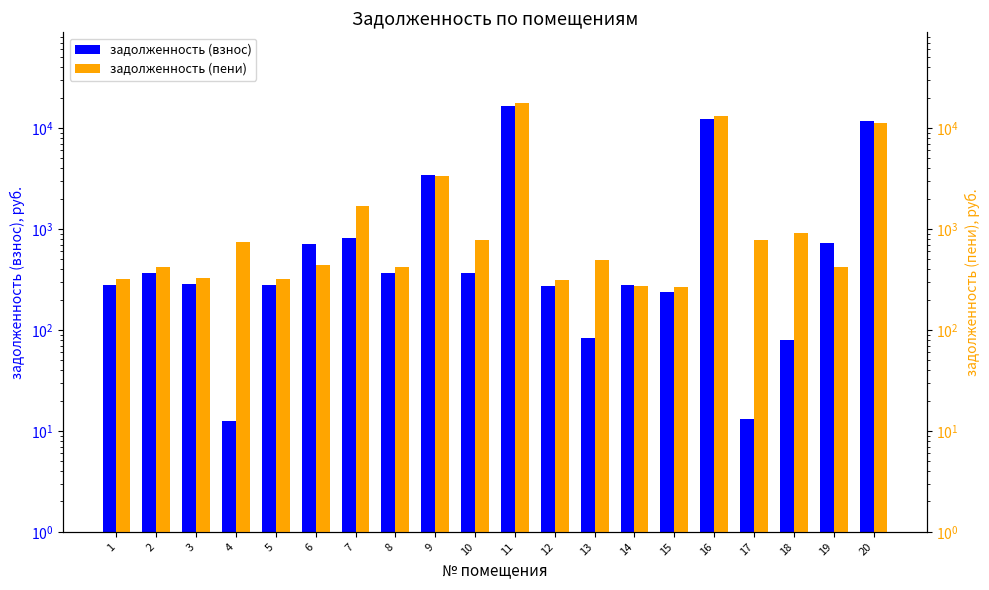

Rank the categories by задолженность (пени) value from lowest to highest.

15, 14, 12, 1, 5, 3, 2, 8, 19, 6, 13, 4, 10, 17, 18, 7, 9, 20, 16, 11